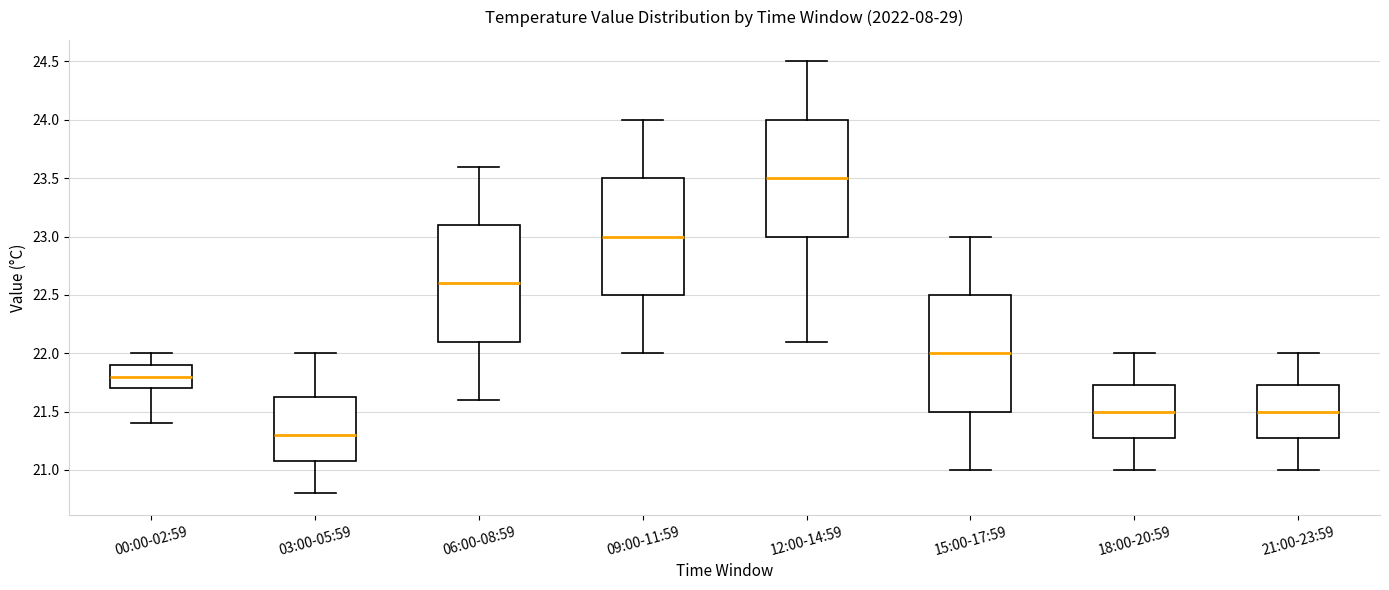

Which box's median line is the highest?

12:00-14:59